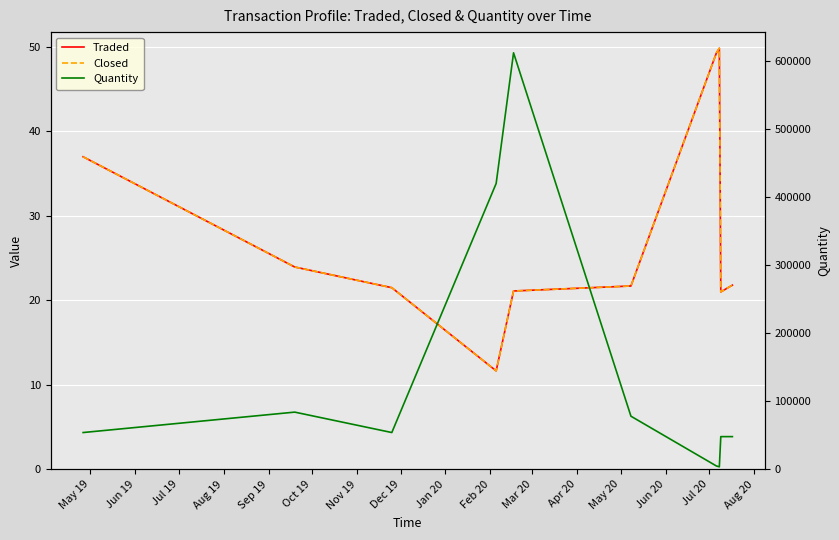

True or false: Quantity and Traded cross at least once.

False